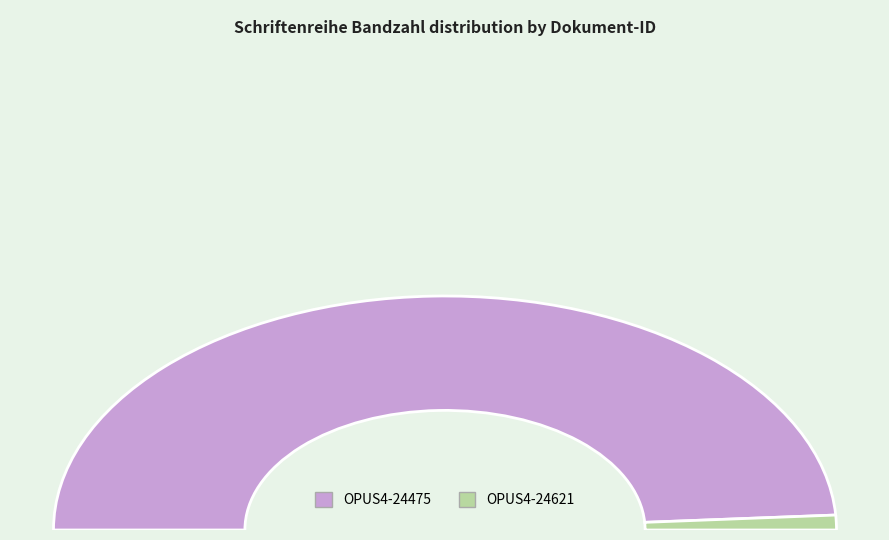

What is the largest slice in the pie chart?

OPUS4-24475